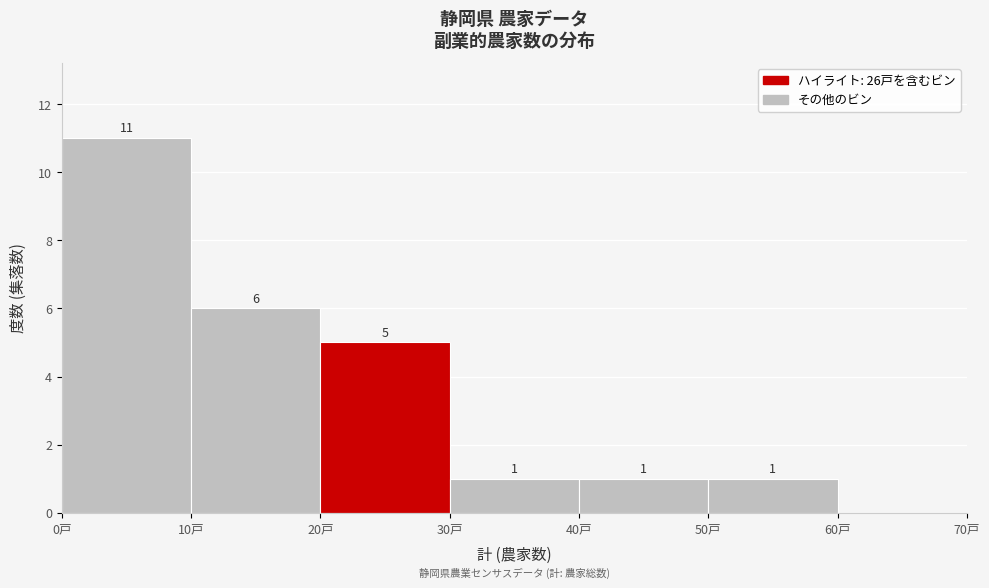

Which range on the x-axis has the tallest bar?

0 to 10